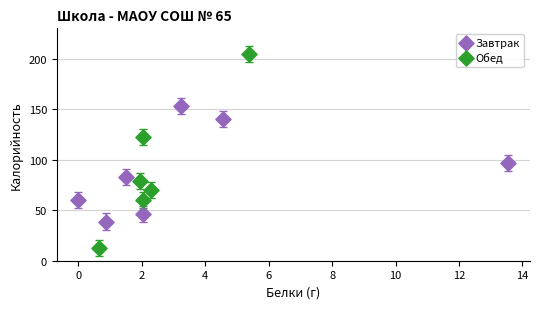

Which series contains the highest Y value?

Обед